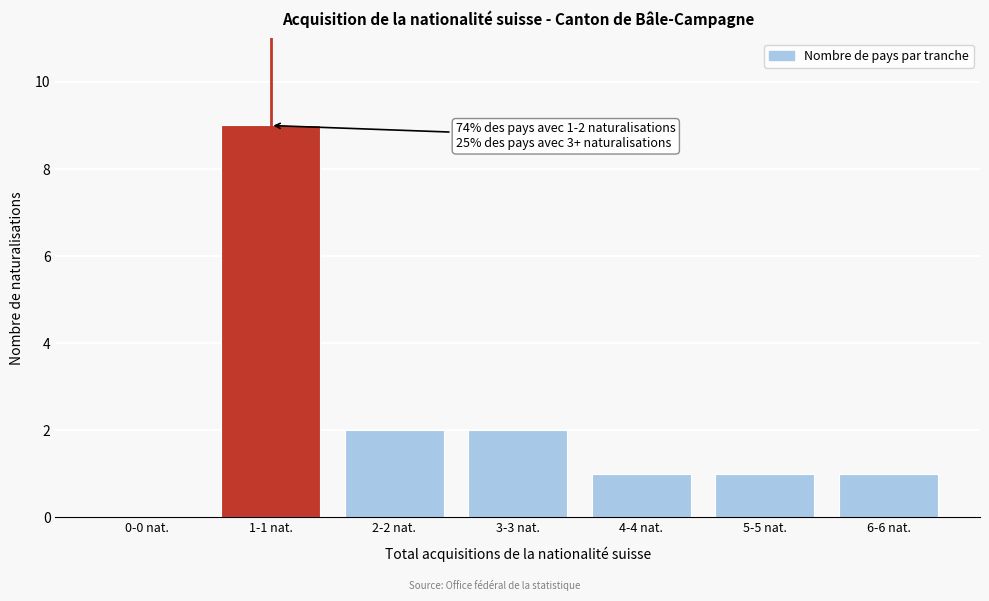

Reading right to left, list all the values displayed in this chart.

6-6 nat.=1	5-5 nat.=1	4-4 nat.=1	3-3 nat.=2	2-2 nat.=2	1-1 nat.=9	0-0 nat.=0